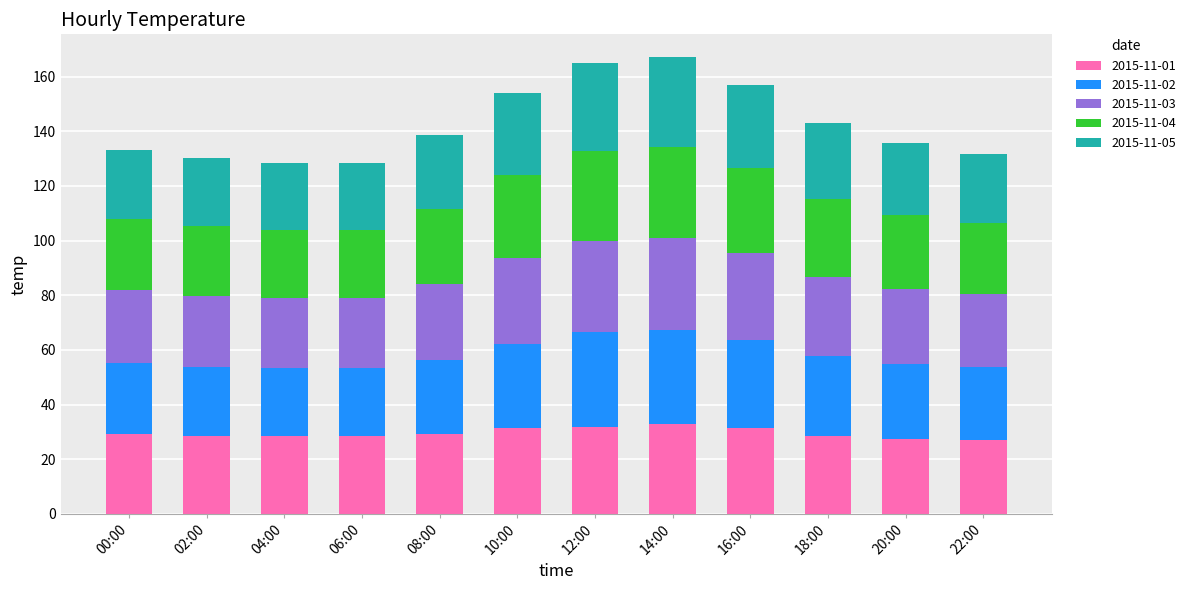

Does the chart contain stacked bars?

Yes